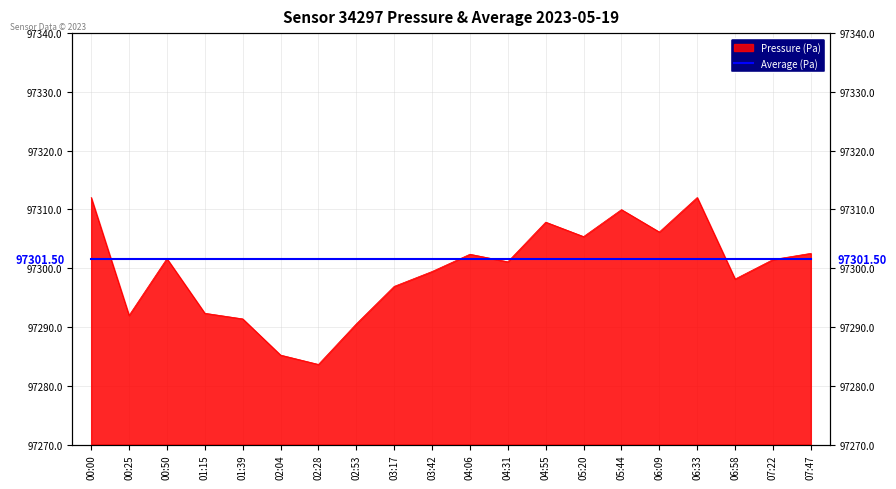

What is the greatest value displayed?

97312.0